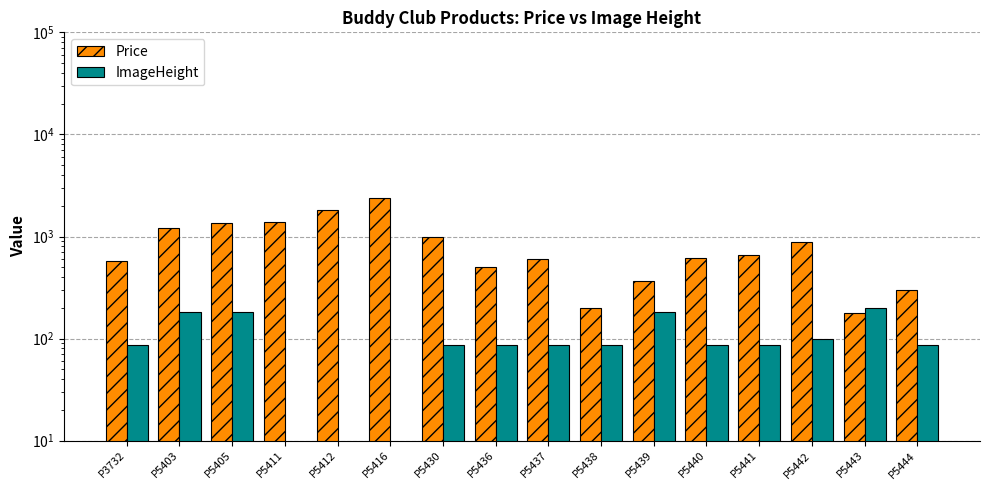

Does the chart contain stacked bars?

No